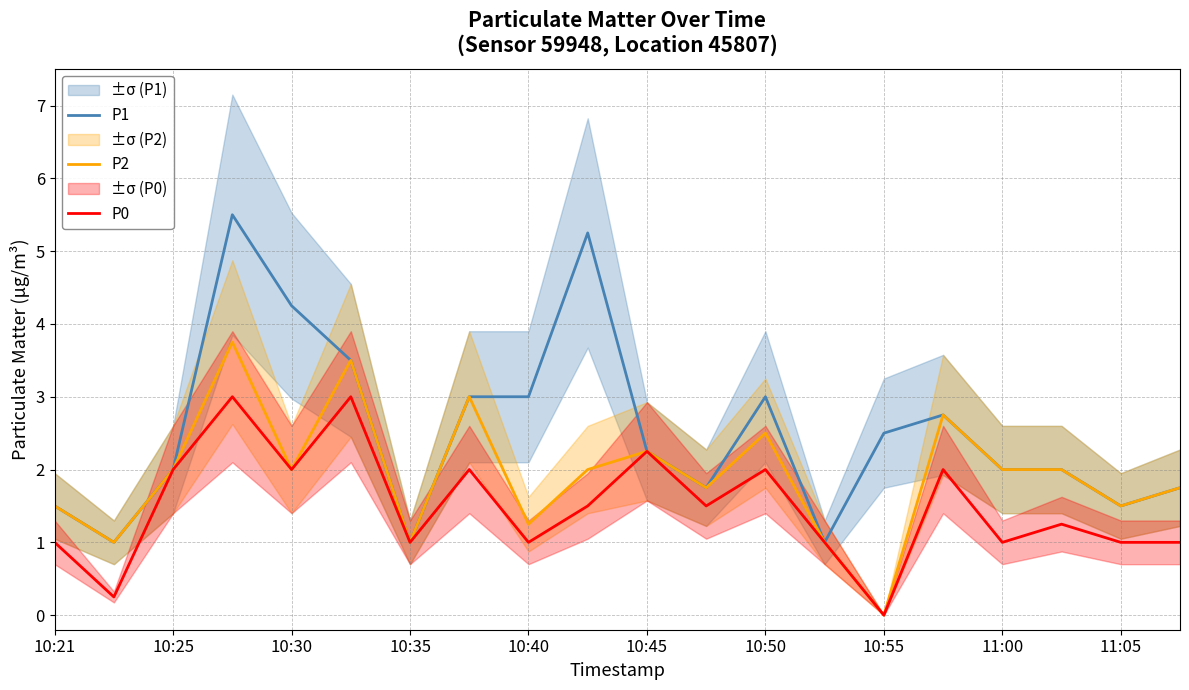

At 11, list the series in order from smallest to largest.

P0, P1, P2